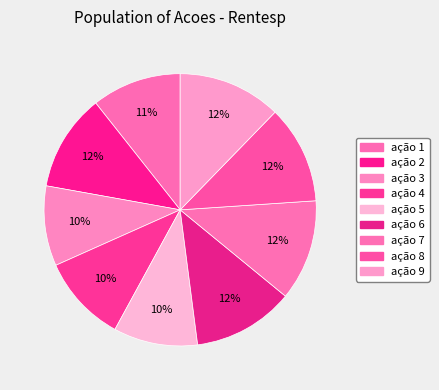

Between ação 8 and ação 3, which is larger?

ação 8